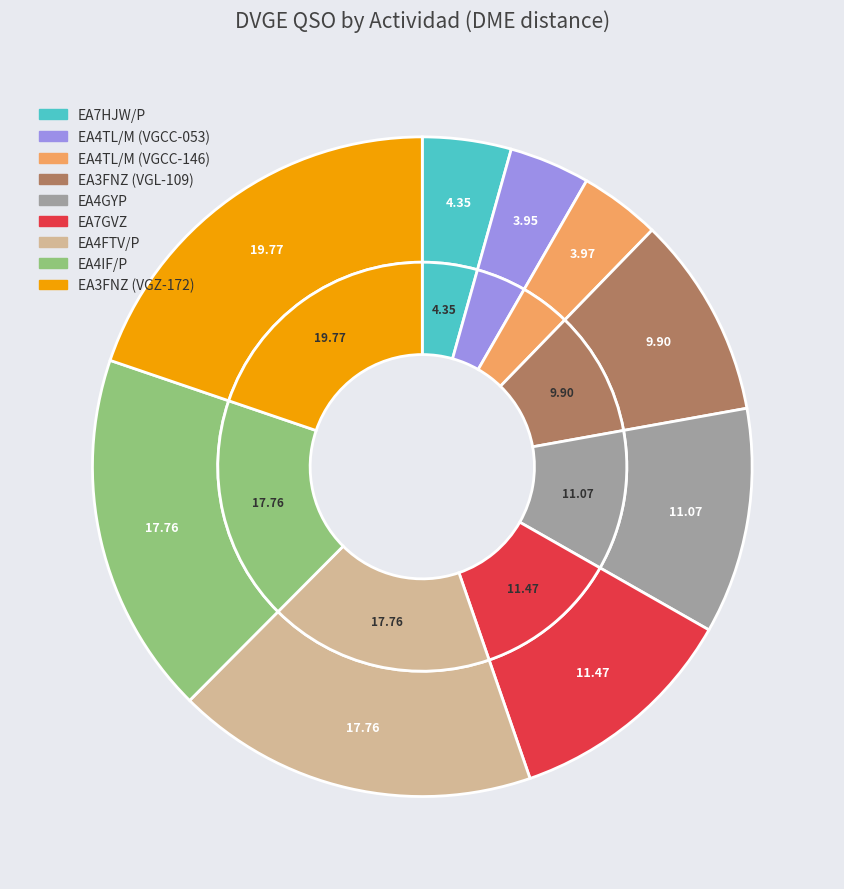

Does EA7GVZ account for over 50% of the chart?

No